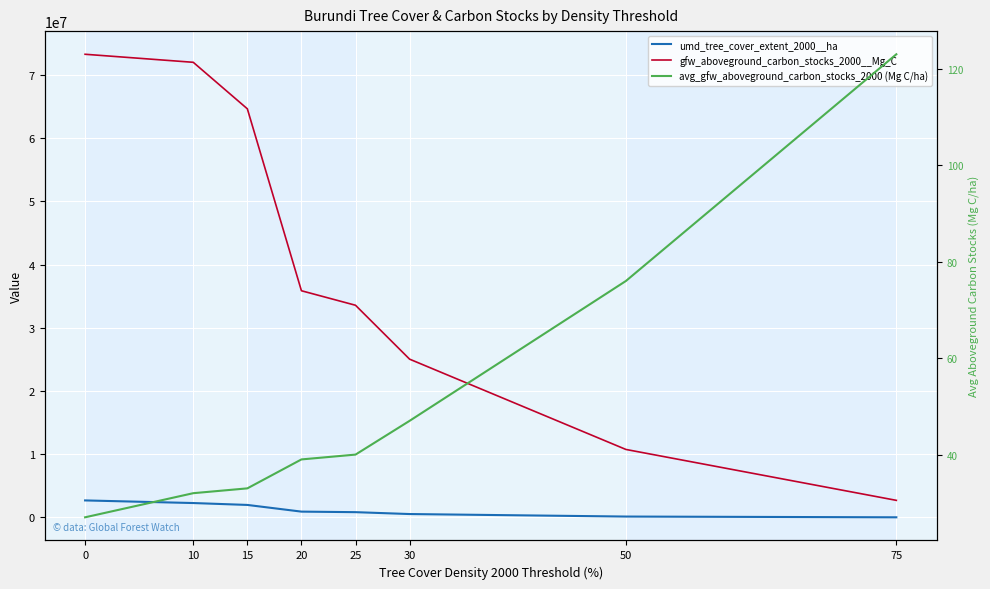

What is the spread (max minus min) of values at 0?

73285229